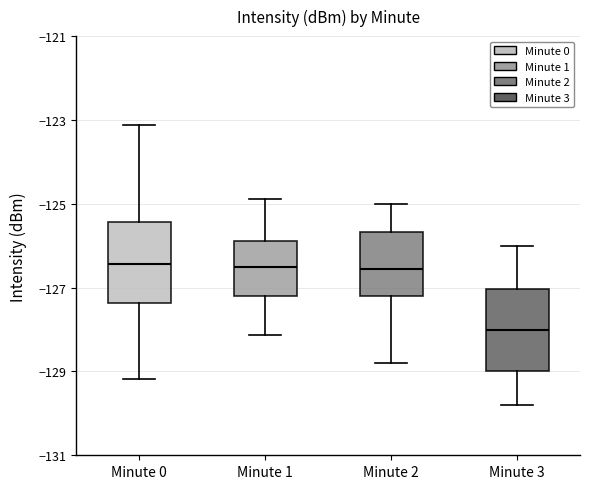

Reading left to right, read every box against the y-axis: the position of its median line, the range the box covers, and the ends of its whiskers. The values are not printed on the chart, so give them approximately, as read against the axis.

Minute 0: median -126.4, box -127.4 to -125.4, whiskers -129.2 to -123.2
Minute 1: median -126.6, box -127.2 to -125.8, whiskers -128.2 to -124.8
Minute 2: median -126.6, box -127.2 to -125.6, whiskers -128.8 to -125.0
Minute 3: median -128.0, box -129.0 to -127.0, whiskers -129.8 to -126.0